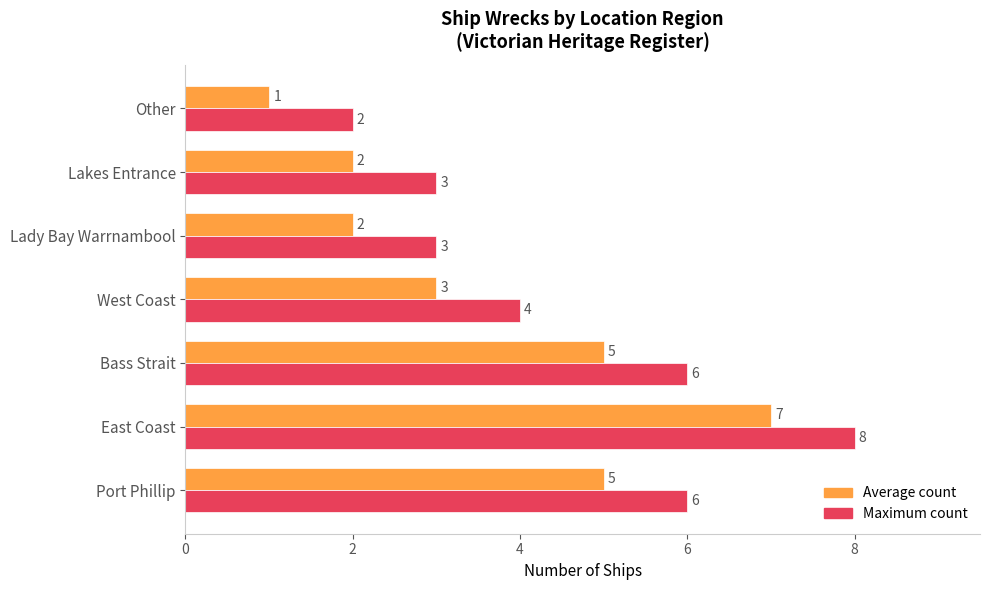

Which series has the largest total across all categories?

Maximum count